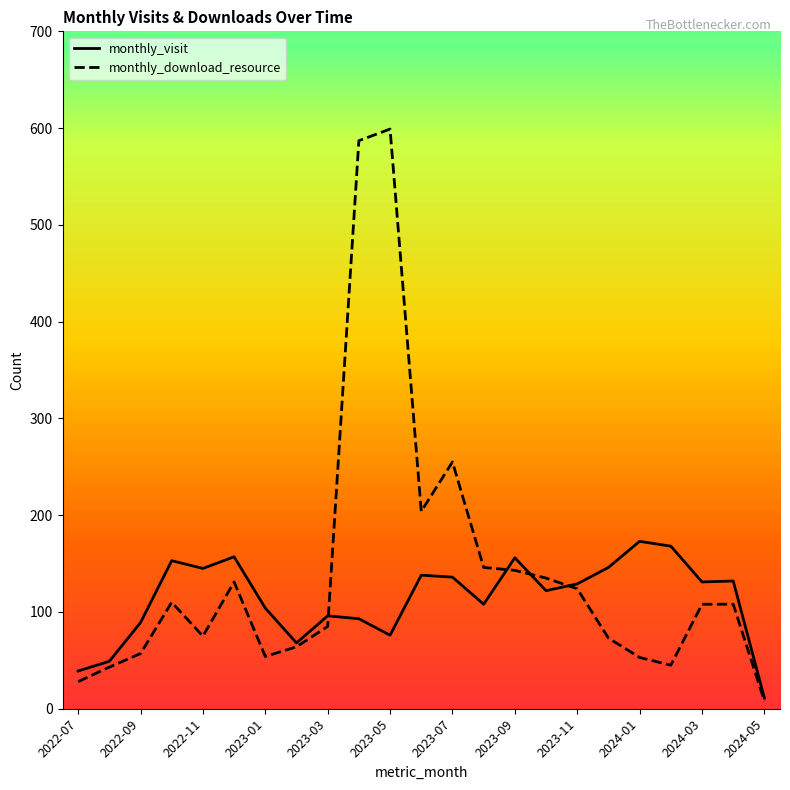

Is this an area chart (filled region under the line)?

No